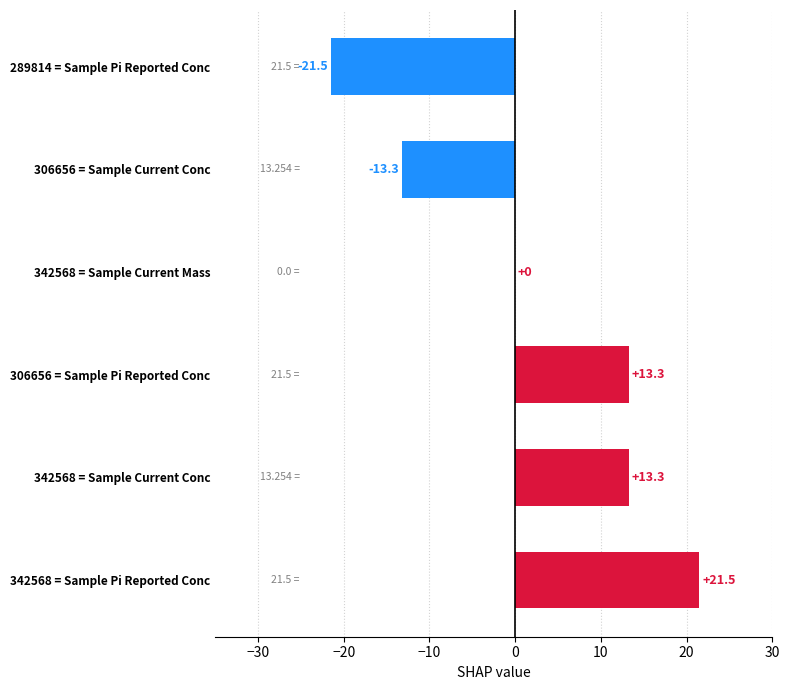

What is the sum of all values?

13.3